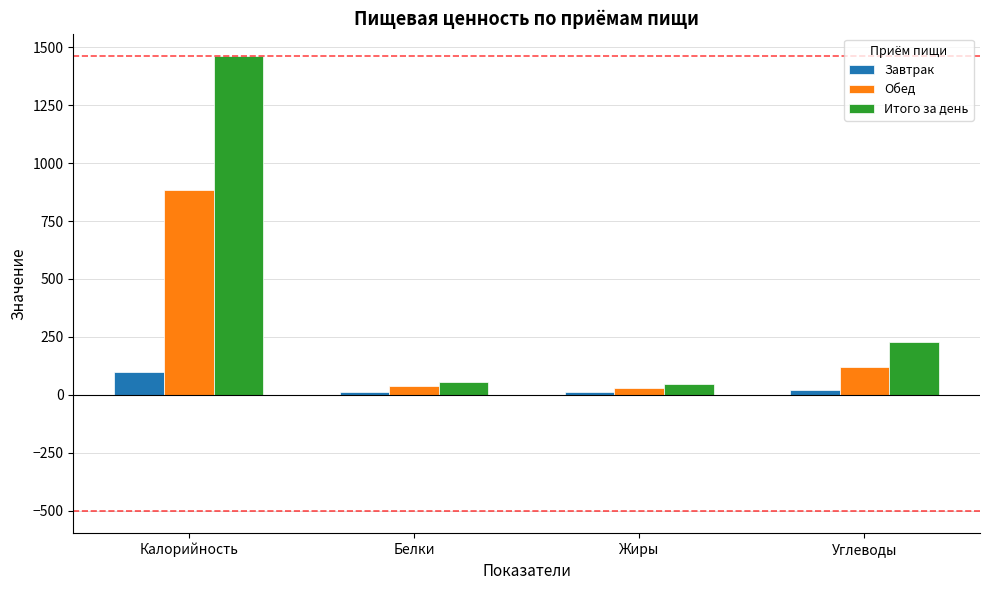

Which series has the widest spread of values?

Итого за день